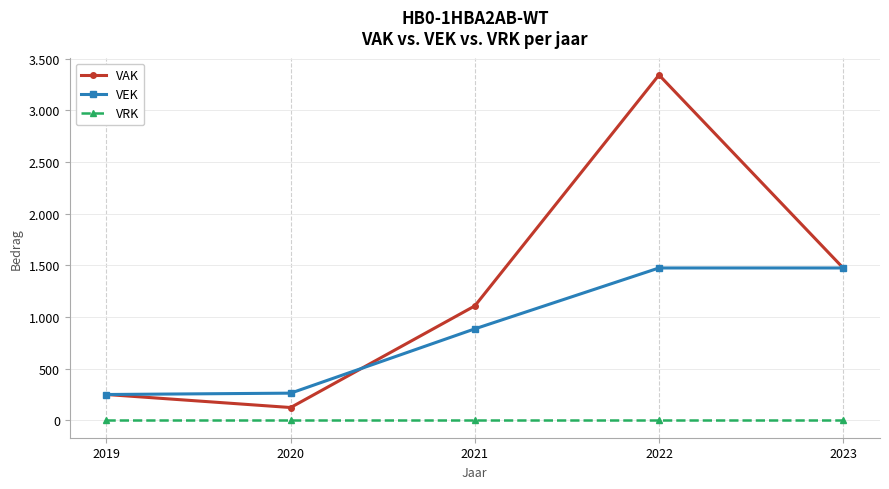

Does the chart display data point markers on the line(s)?

Yes